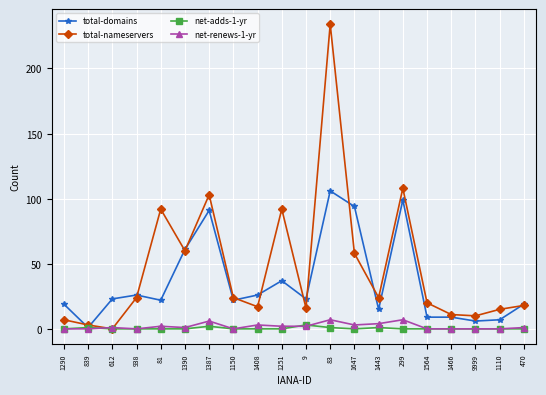

True or false: total-nameservers has more than 0 interior local peaks.

True